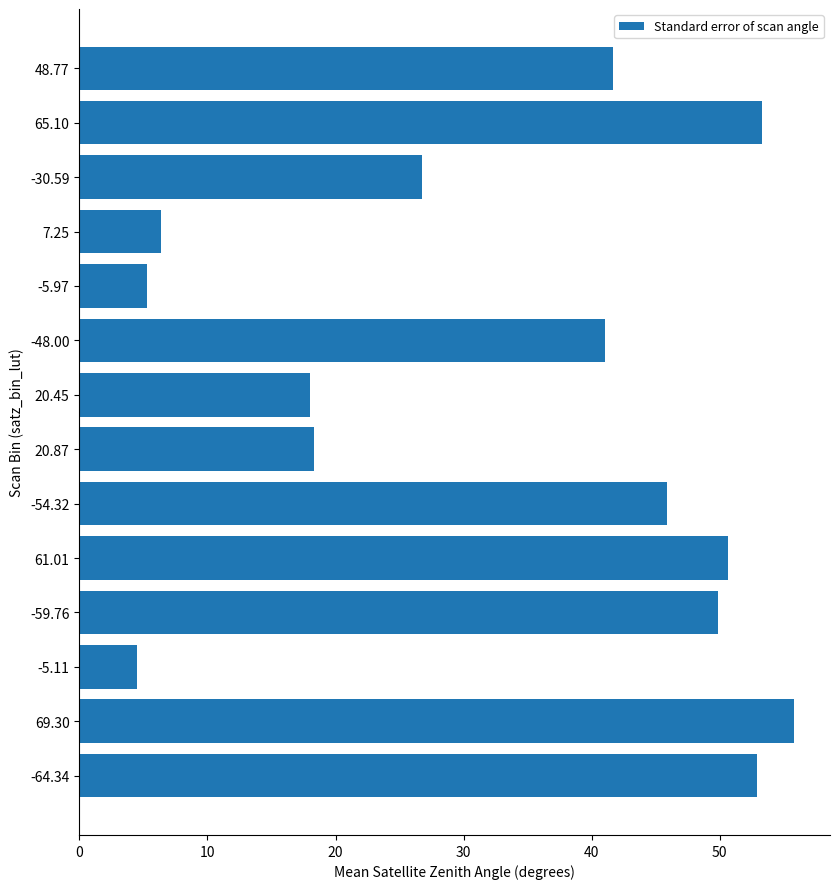

Between 48.77 and -59.76, which is larger?

-59.76